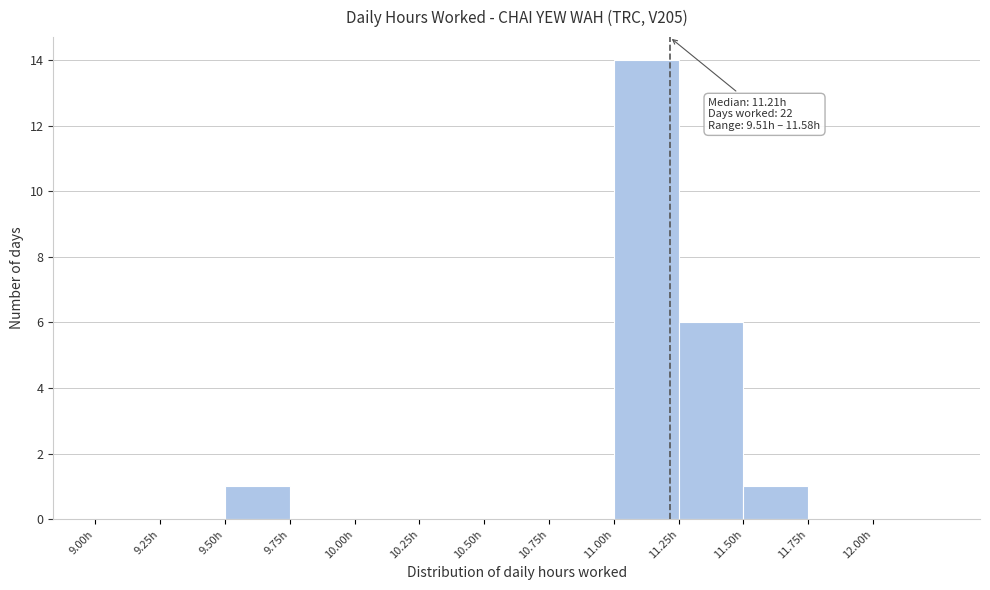

Which range on the x-axis has the tallest bar?

11.00 to 11.25